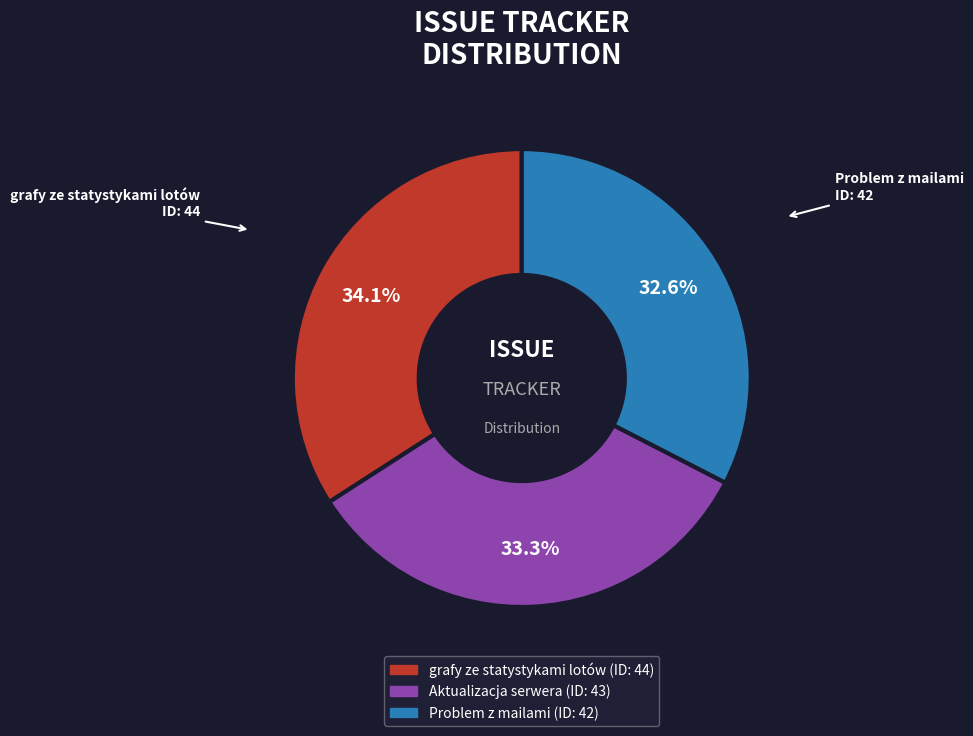

How many slices are in this pie chart?

3